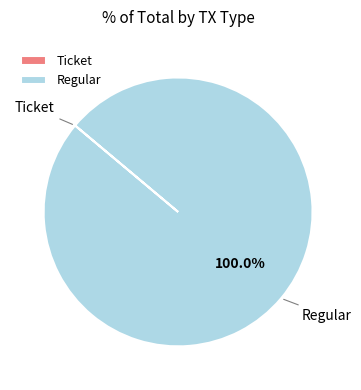

Which category has the biggest portion of the pie?

Regular